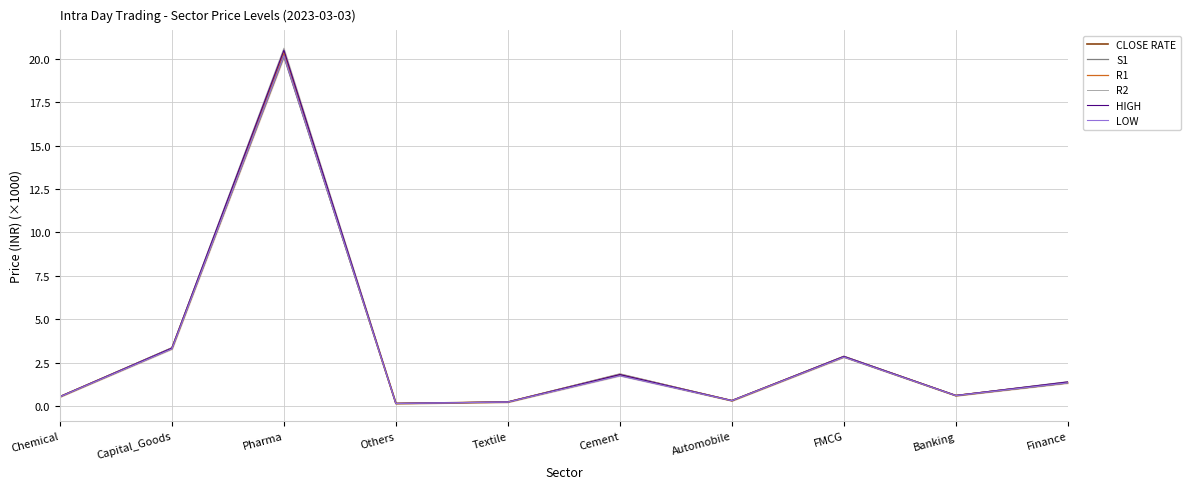

What are all the series names shown in the legend?

CLOSE RATE, S1, R1, R2, HIGH, LOW